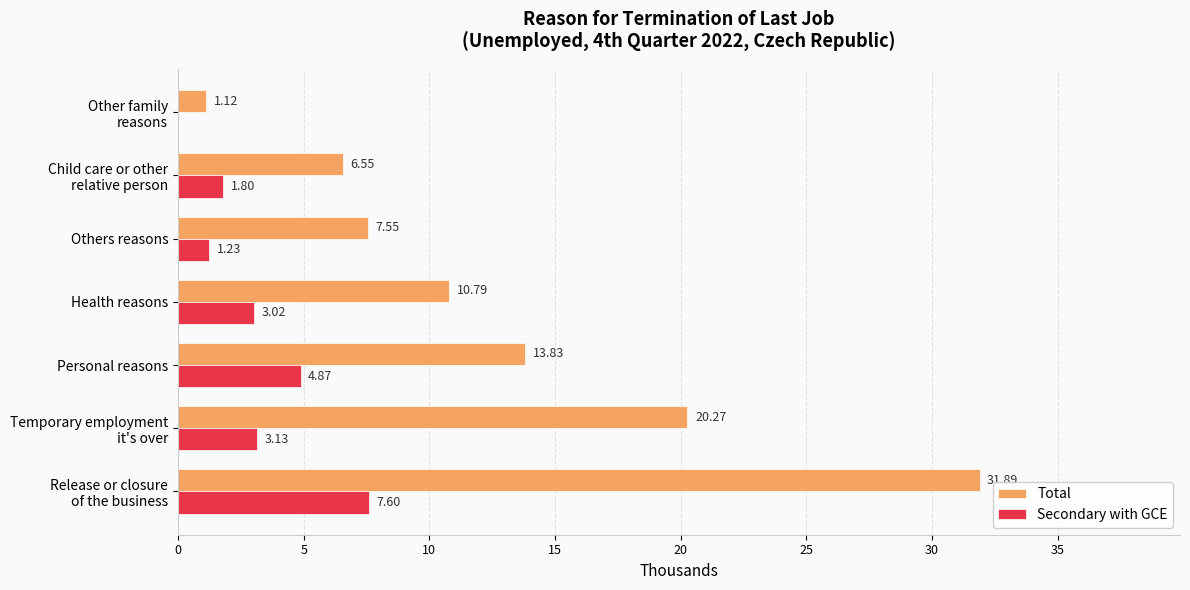

Is the value of Secondary with GCE at Health reasons greater than the value of Total at Health reasons?

No